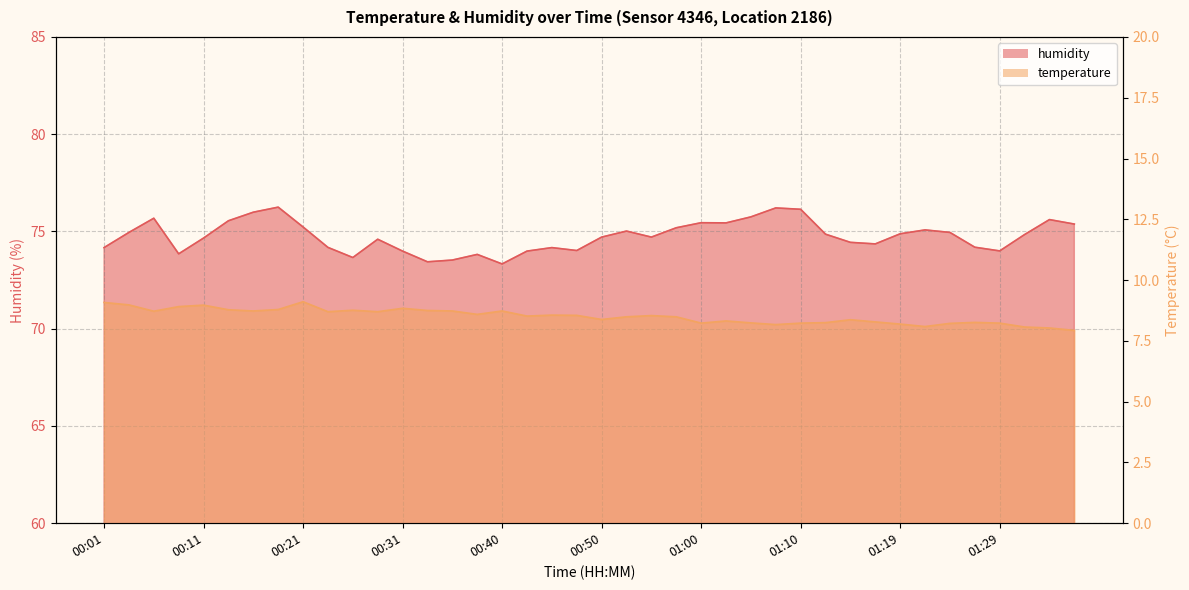

Between 01:32 and 01:10, which is larger?

01:10